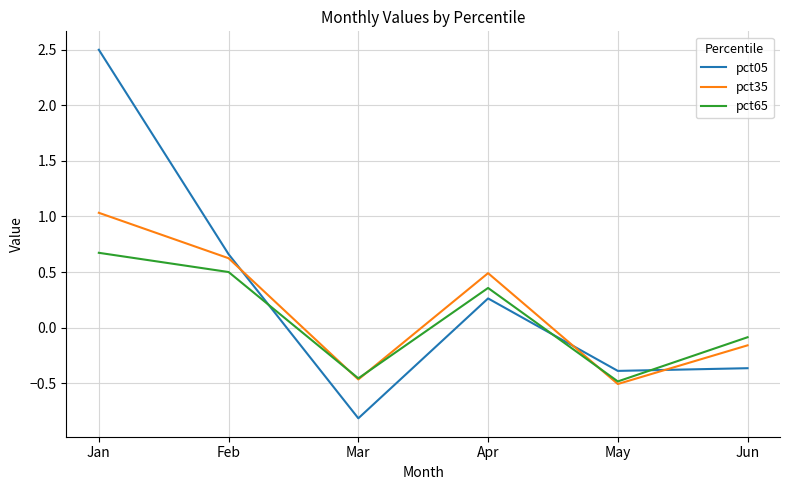

Which label corresponds to the smallest value in the chart?

Mar